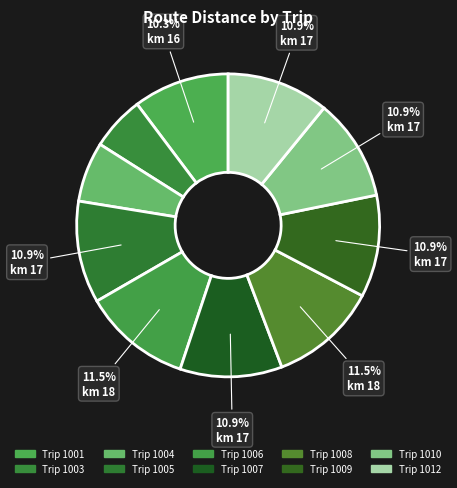

Is there any slice that represents more than half of the pie?

No